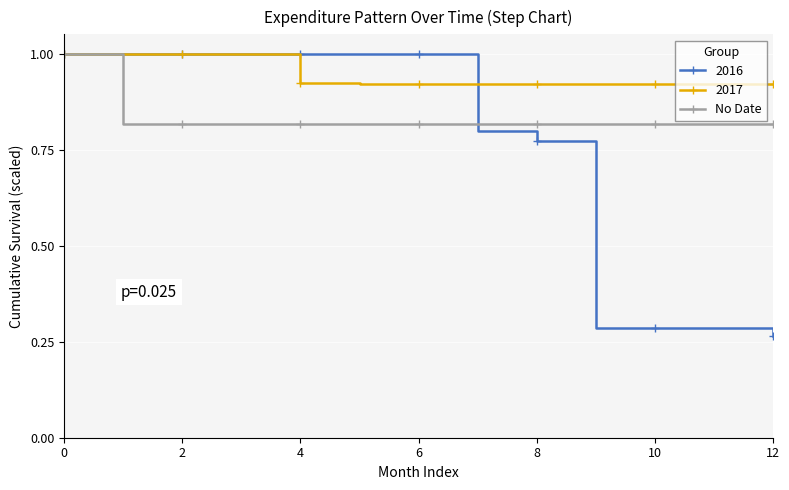

Rank the series by their average value, from lowest to highest.

2016, No Date, 2017